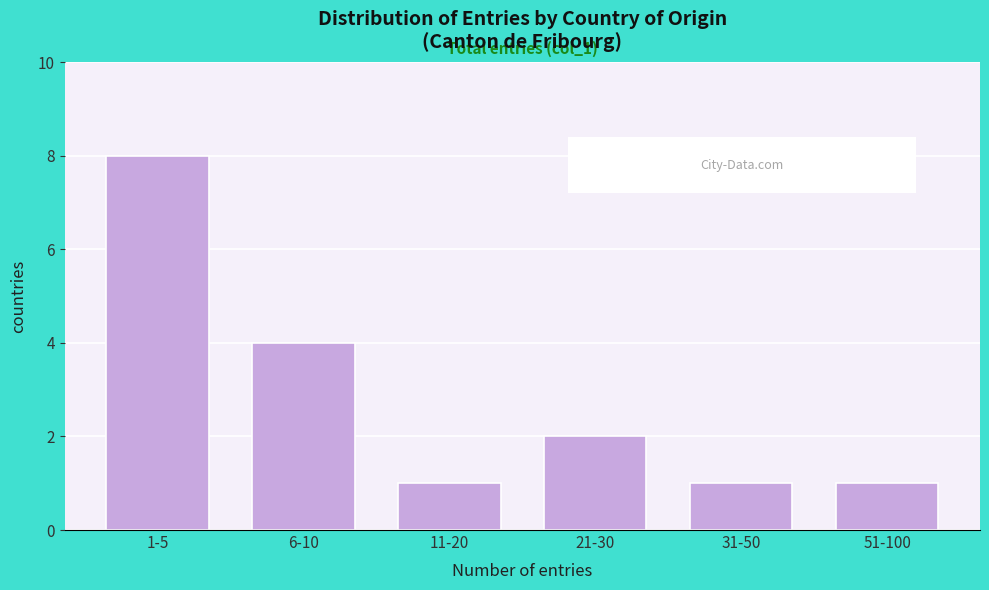

Reading left to right, what are all the values shown in this chart?

8	4	1	2	1	1